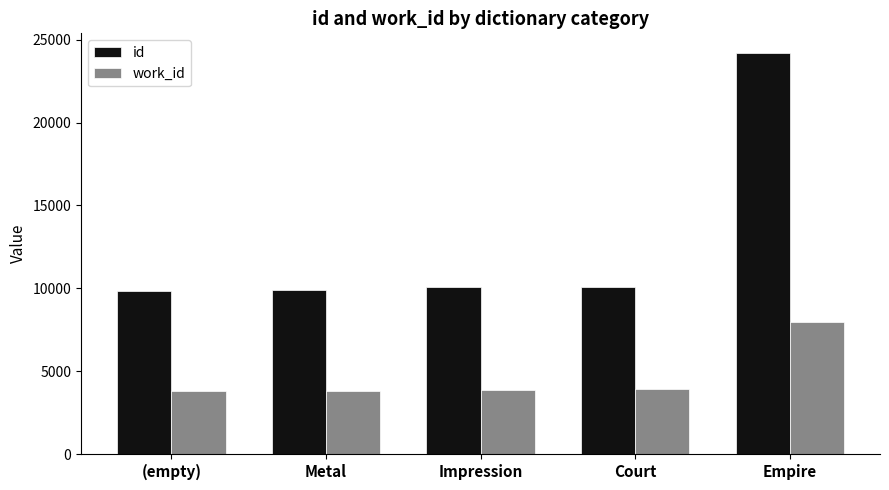

What is the sum of all id values?

64062